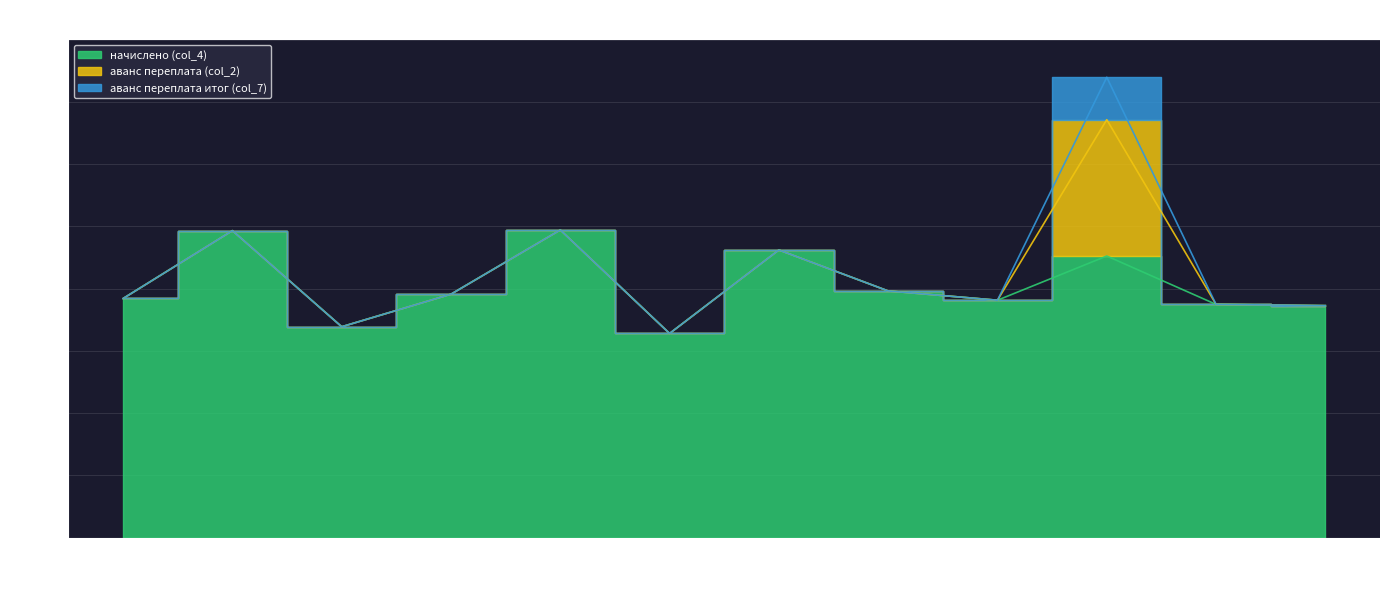

Which category has the lowest value in the начислено (col_4) series?

6